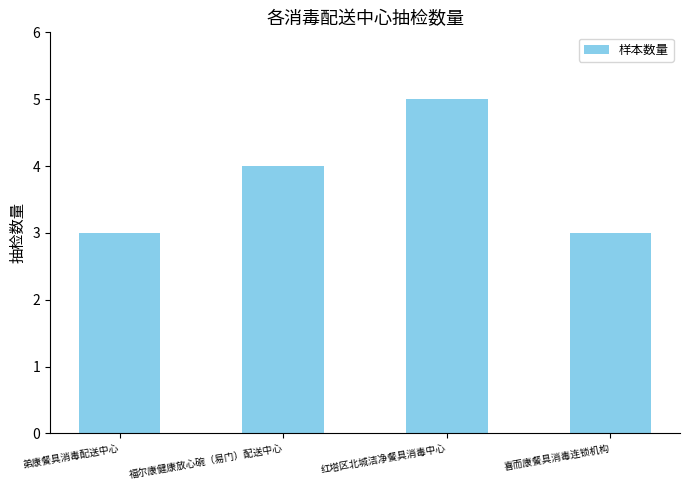

Reading left to right, transcribe all the data shown in this chart.

3	4	5	3